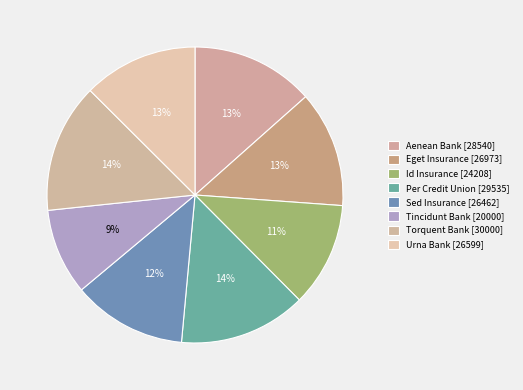

What is the change in value from Id Insurance to Per Credit Union?

+5327